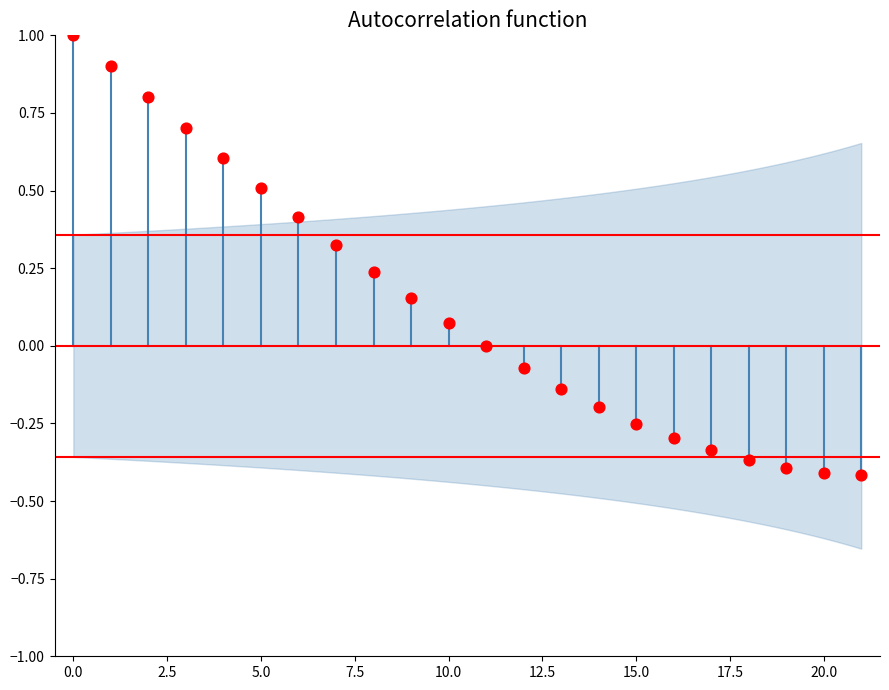

What is the range of Y values (max minus min)?

1.4